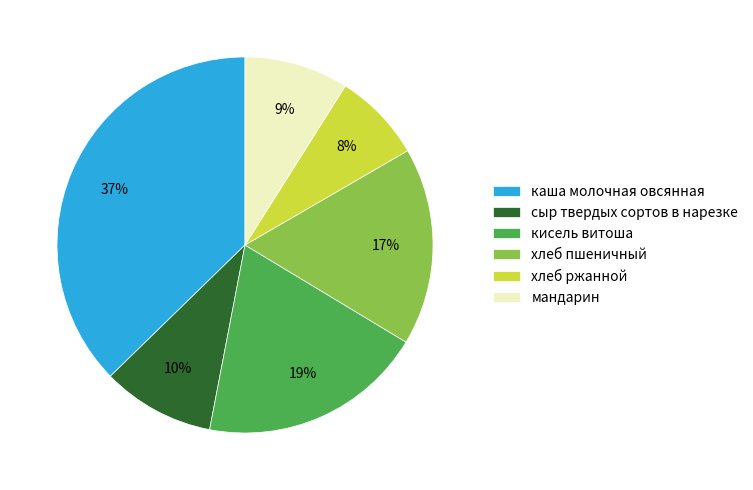

The мандарин slice represents 1% of the pie. True or false?

False